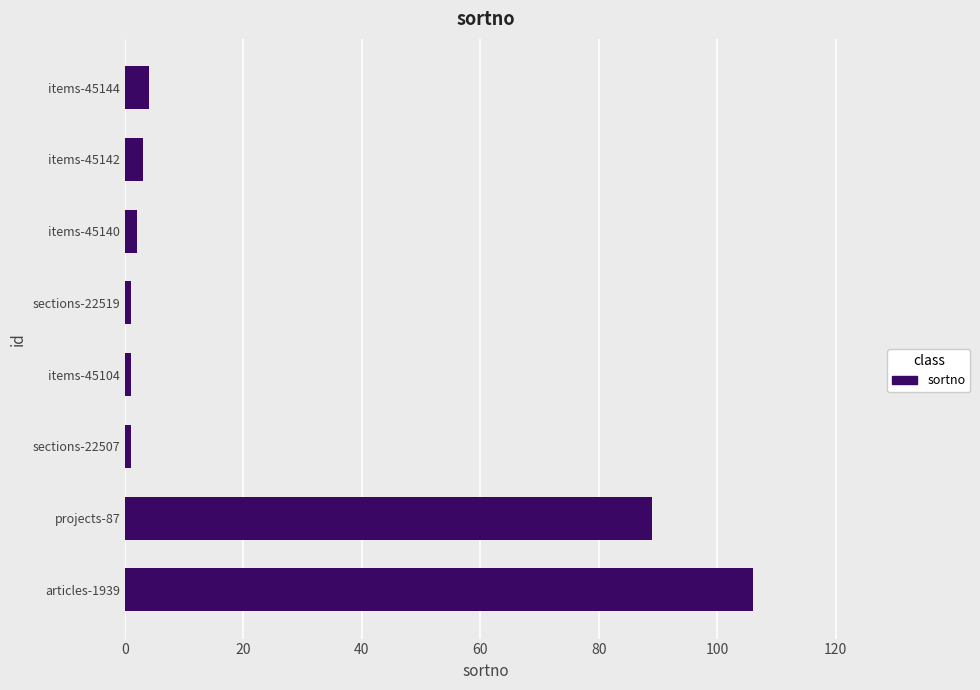

How many values are below 3?

4